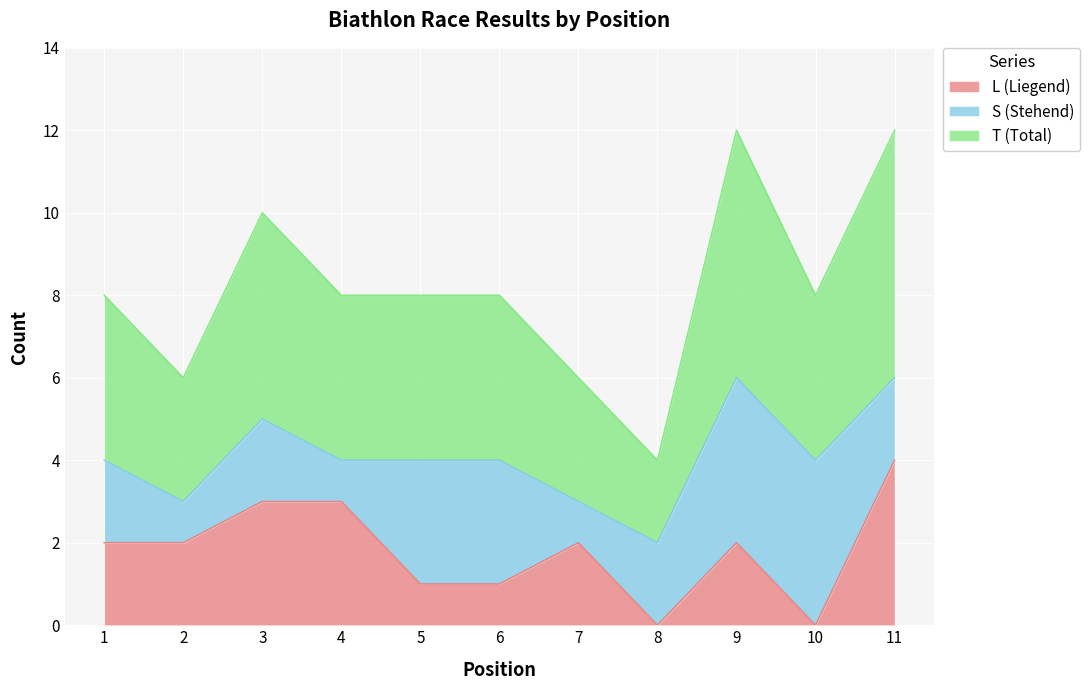

Which has a higher value, 3 or 7?

3